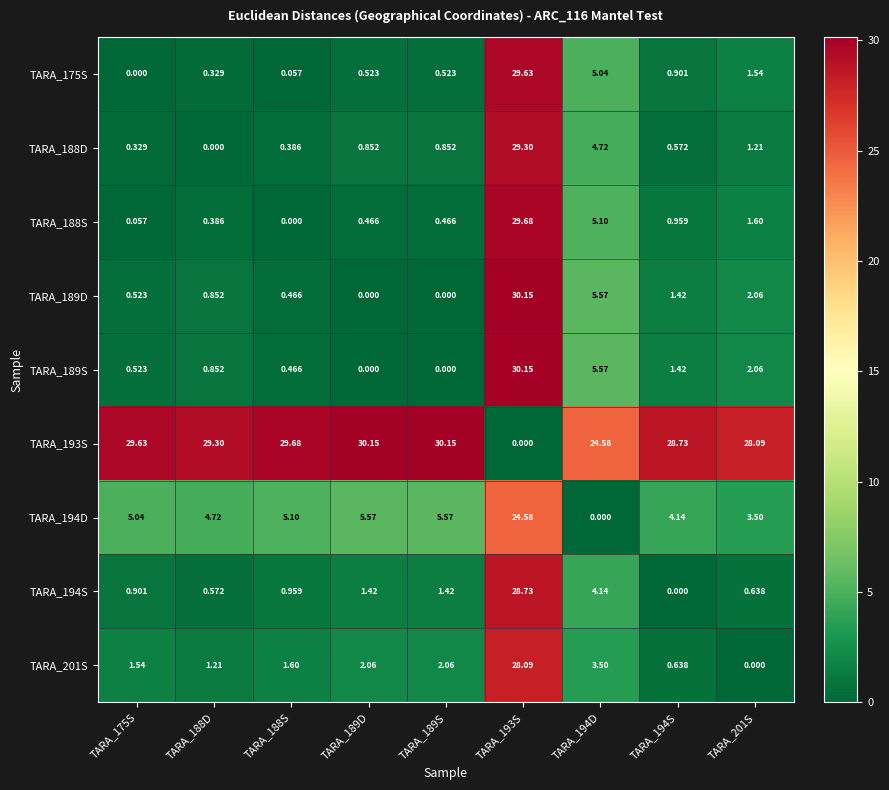

Is the value of TARA_193S at TARA_194D greater than the value of TARA_194D at TARA_194D?

Yes